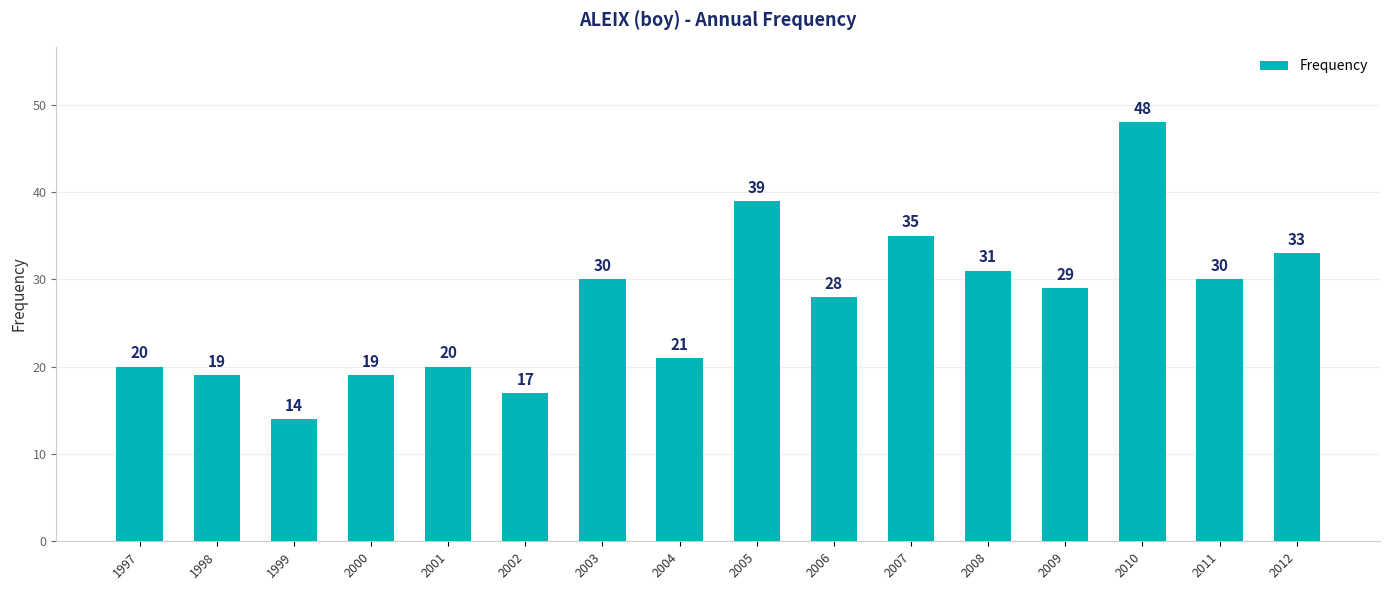

What is the average value?

27